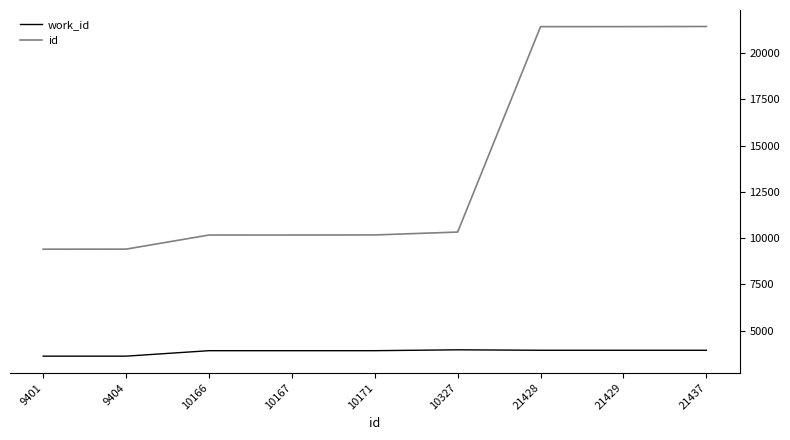

List the series in order of their overall mean, highest first.

id, work_id